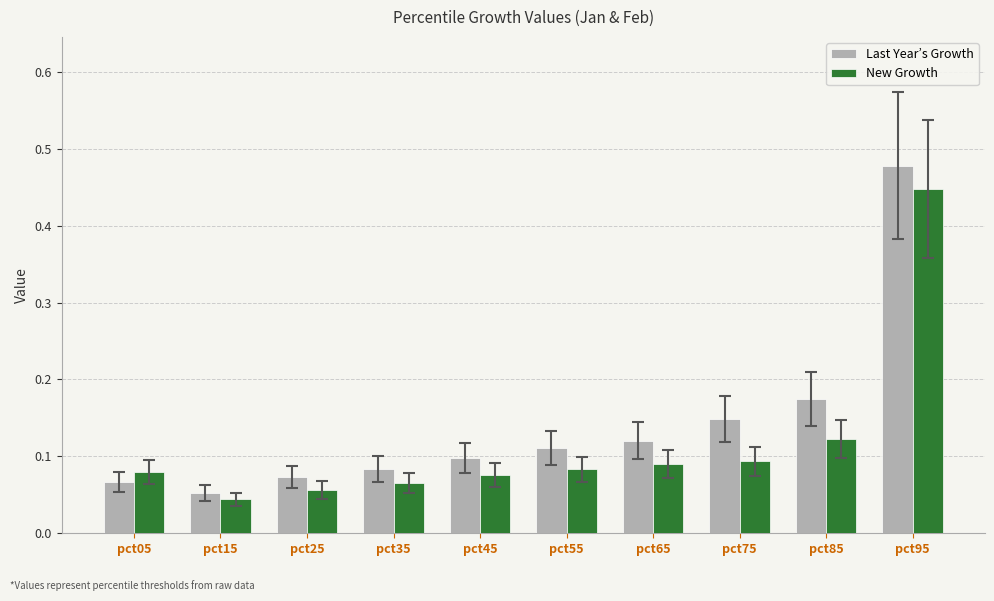

Which series has the largest total across all categories?

Last Year’s Growth